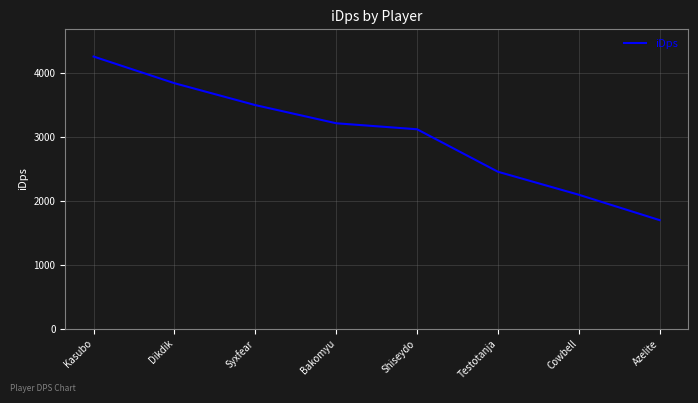

List the labels in order of value, smallest first.

Azelite, Cowbell, Testotanja, Shiseydo, Bakomyu, Syxfear, Dikdik, Kasubo